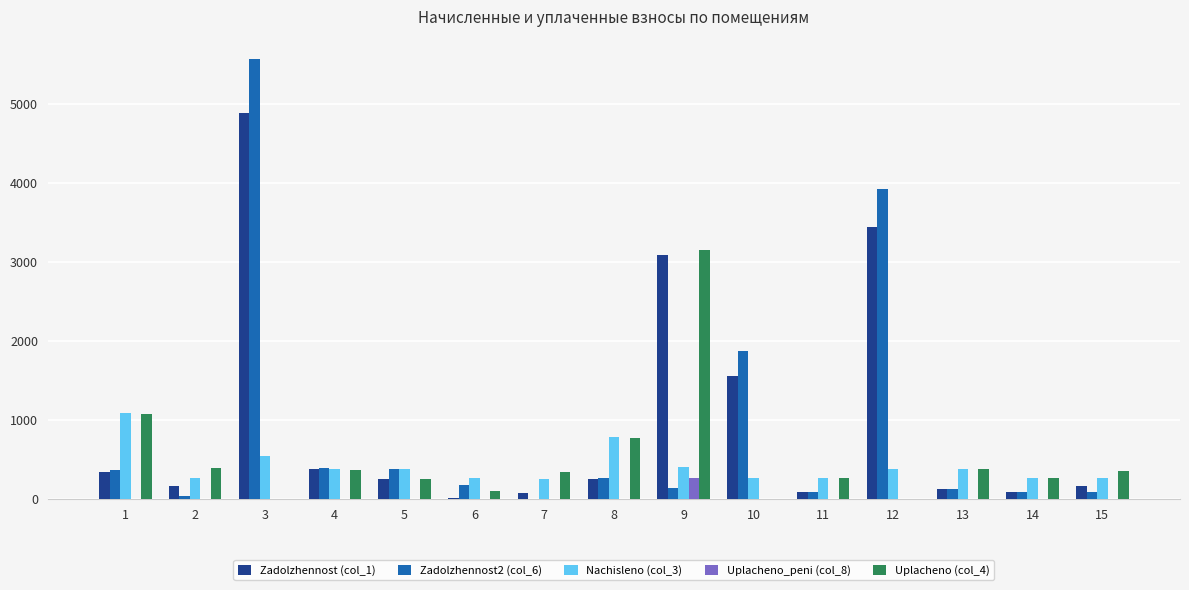

Where is Zadolzhennost2 (col_6) nearest to the value 2788?

10